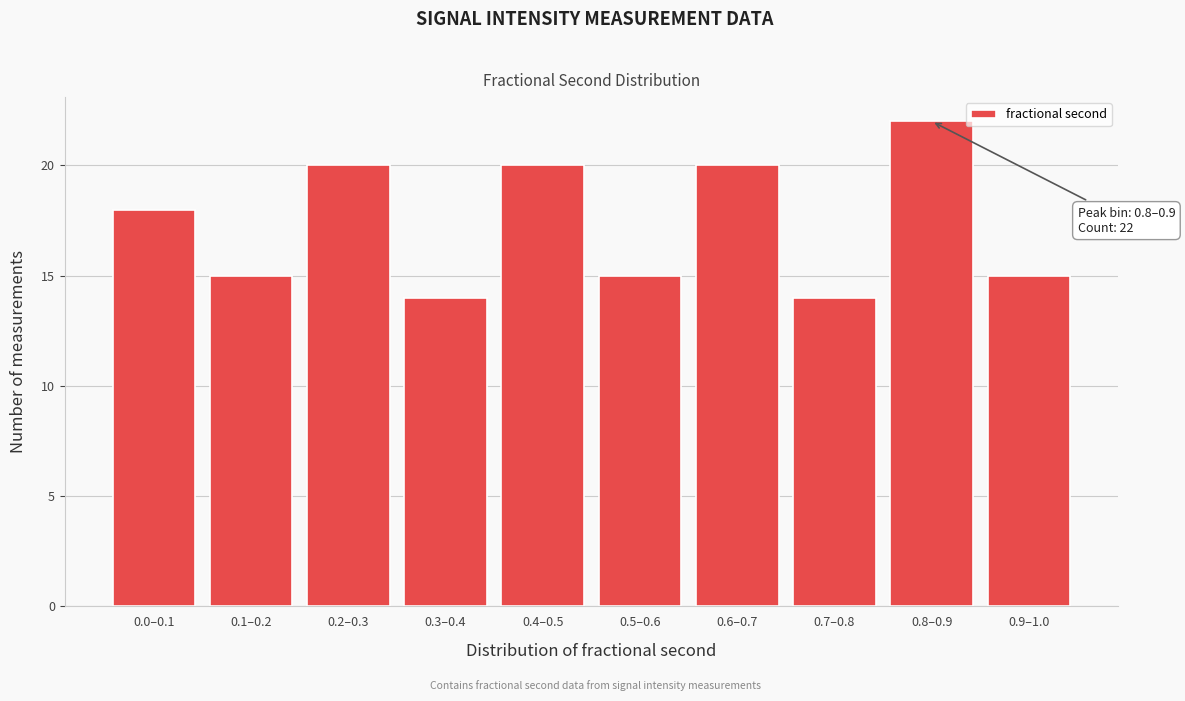

Reading left to right, what are all the values shown in this chart?

0.0–0.1=18	0.1–0.2=15	0.2–0.3=20	0.3–0.4=14	0.4–0.5=20	0.5–0.6=15	0.6–0.7=20	0.7–0.8=14	0.8–0.9=22	0.9–1.0=15